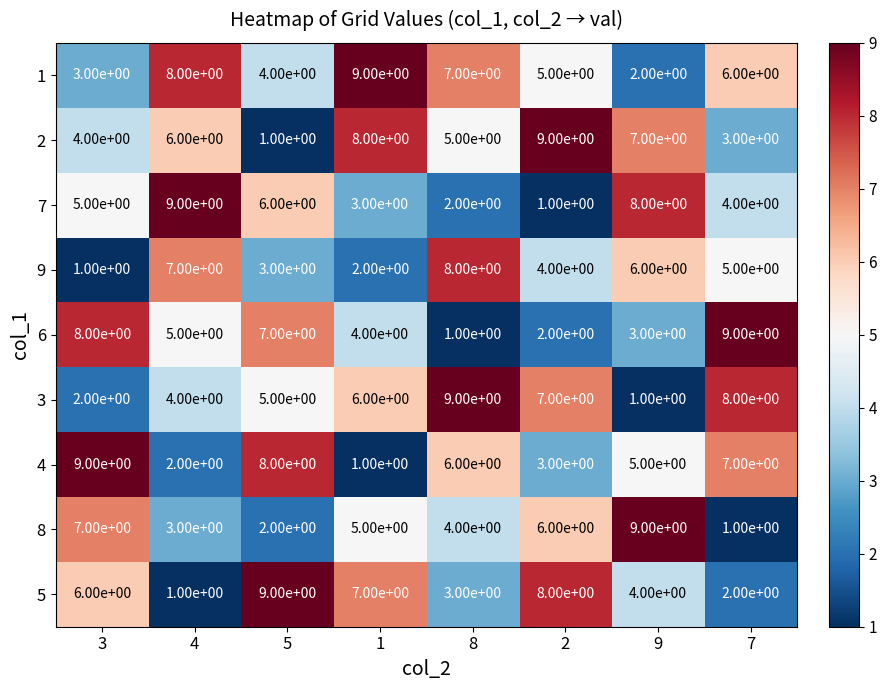

At 2, list the series in order from smallest to largest.

7, 6, 4, 9, 1, 8, 3, 5, 2